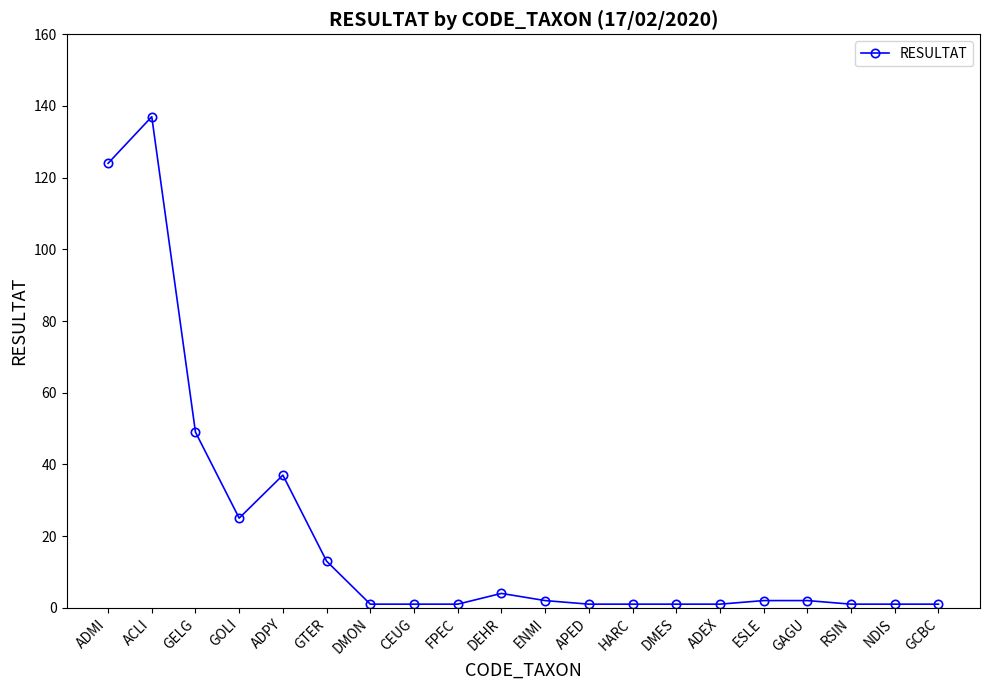

Reading left to right, transcribe all the data shown in this chart.

ADMI=124	ACLI=137	GELG=49	GOLI=25	ADPY=37	GTER=13	DMON=1	CEUG=1	FPEC=1	DEHR=4	ENMI=2	APED=1	HARC=1	DMES=1	ADEX=1	ESLE=2	GAGU=2	RSIN=1	NDIS=1	GCBC=1